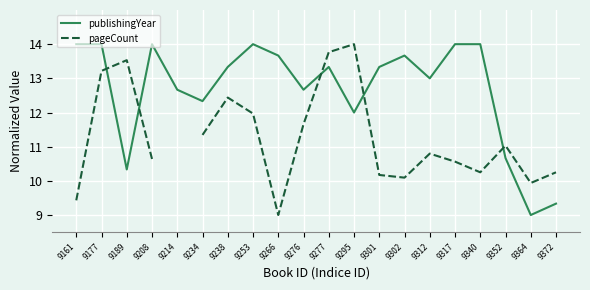

What is the value of the publishingYear point at the 2nd from the left?

14.0